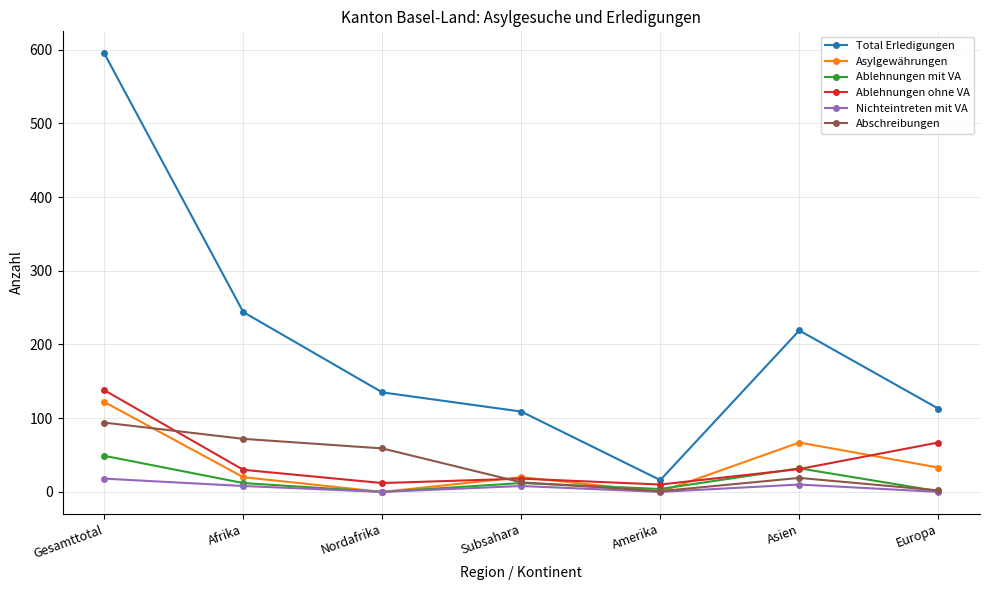

What is the label of the 4th point from the right?

Subsahara